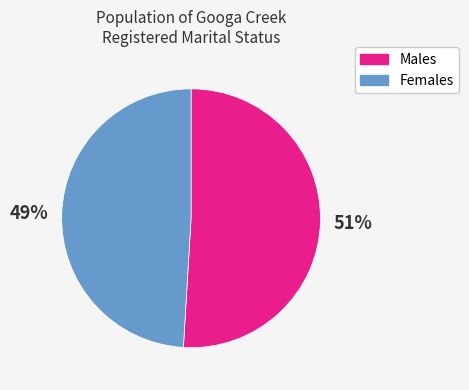

Which slice is the smallest?

Females